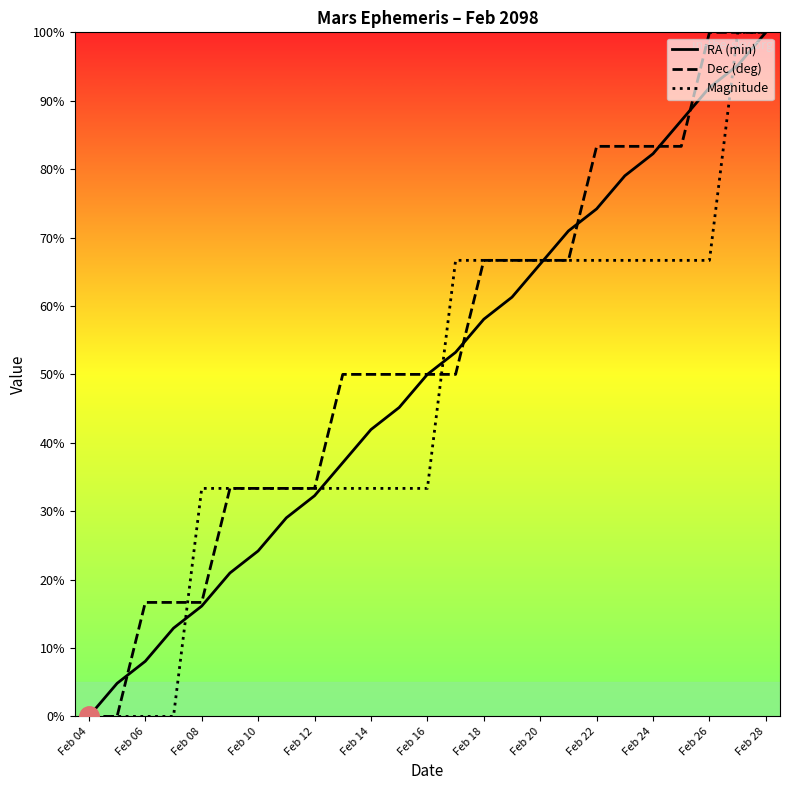

What is the difference between the highest and lowest values at Feb 24?

16.7